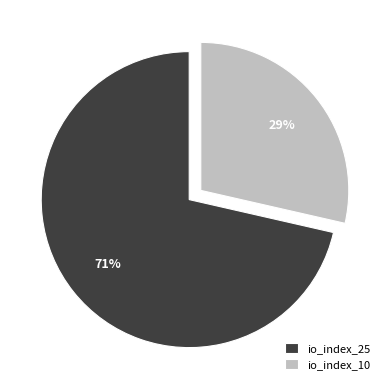

To the nearest percent, what is the combined percentage of io_index_10 and io_index_25?

100%